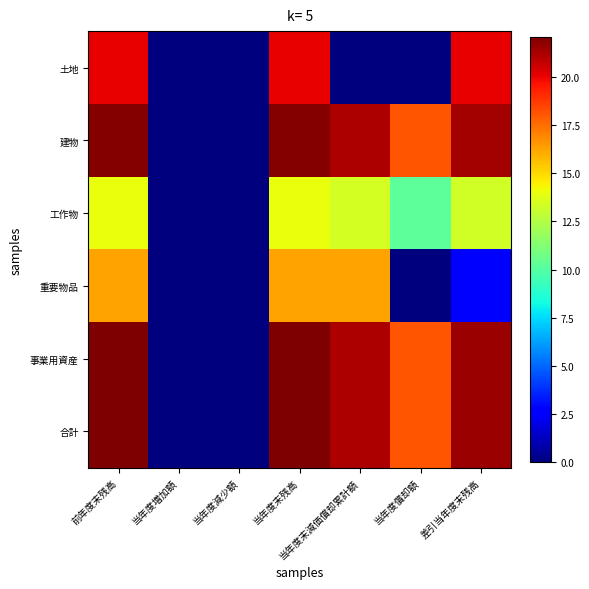

Which series changed the most between 当年度減少額 and 当年度末減価償却累計額?

合計